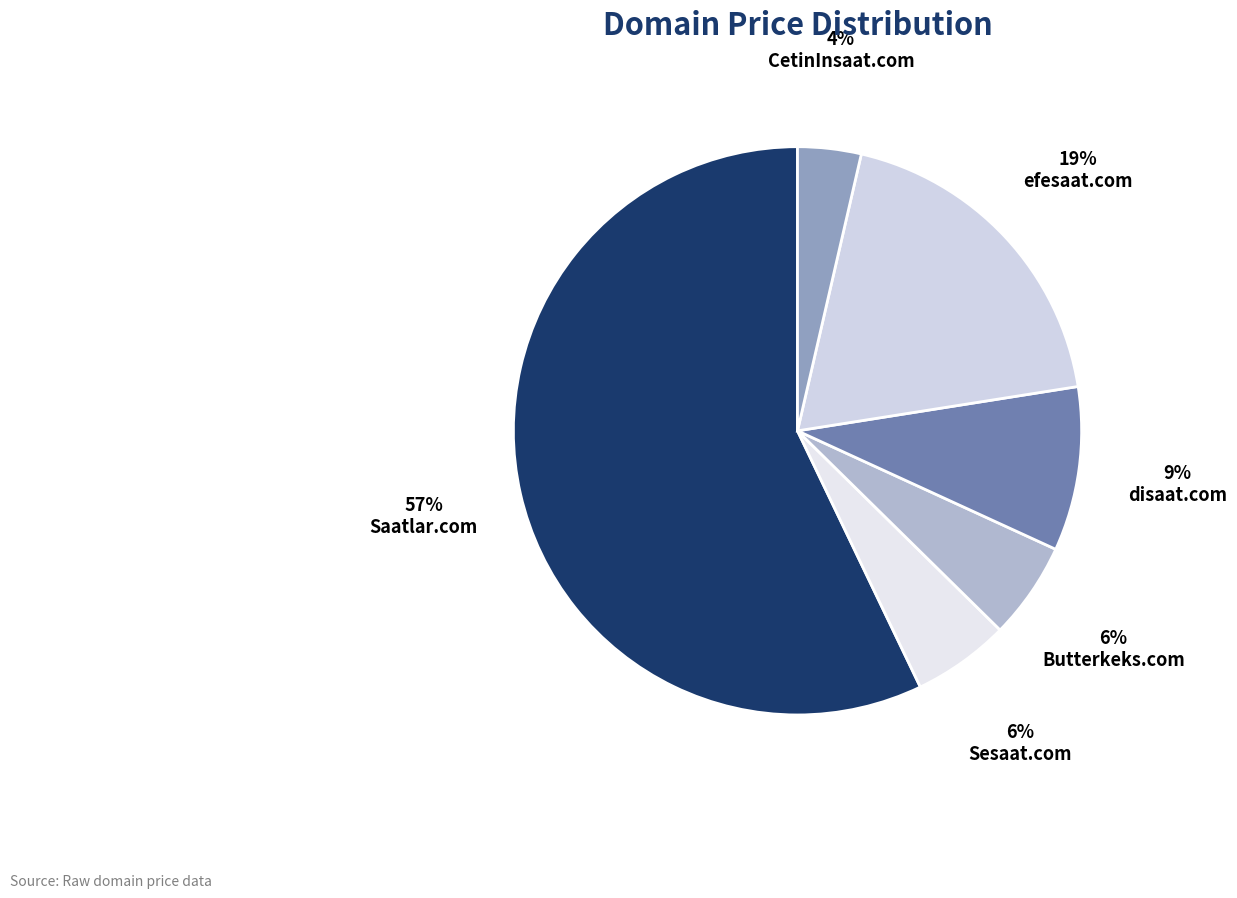

What percentage do efesaat.com and disaat.com together represent?

28.2%